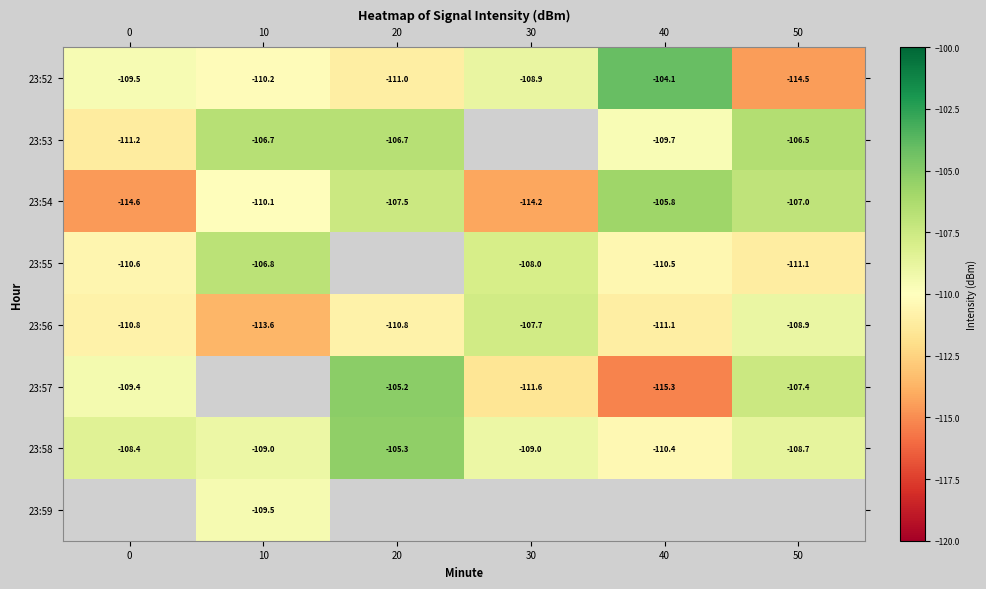

What is the difference between the 23:56 values at 0 and 50?

1.9